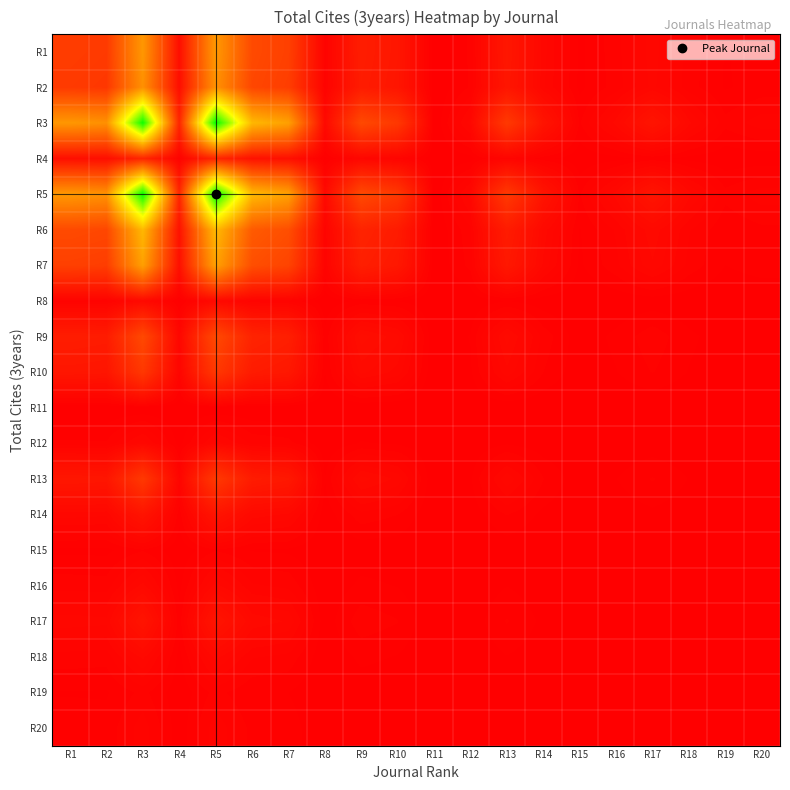

At R14, list the series in order from largest to smallest.

R5, R3, R6, R7, R1, R2, R9, R13, R10, R4, R17, R14, R16, R8, R18, R12, R20, R19, R15, R11